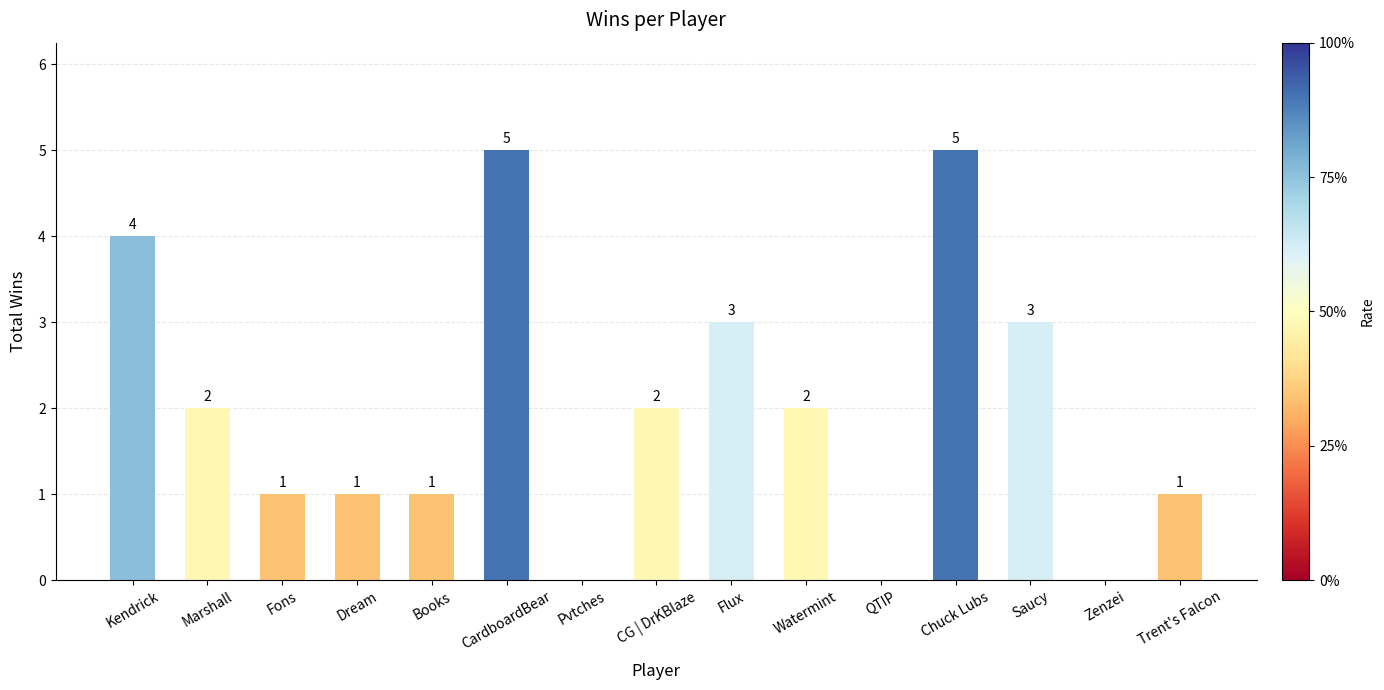

Reading left to right, extract all data points from this chart.

Kendrick=4	Marshall=2	Fons=1	Dream=1	Books=1	CardboardBear=5	Pvtches=0	CG | DrKBlaze=2	Flux=3	Watermint=2	QTIP=0	Chuck Lubs=5	Saucy=3	Zenzei=0	Trent's Falcon=1